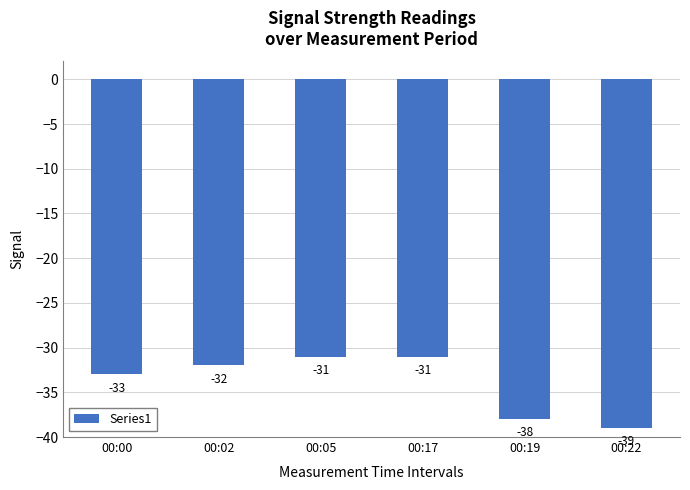

Reading left to right, extract all data points from this chart.

00:00=-33	00:02=-32	00:05=-31	00:17=-31	00:19=-38	00:22=-39